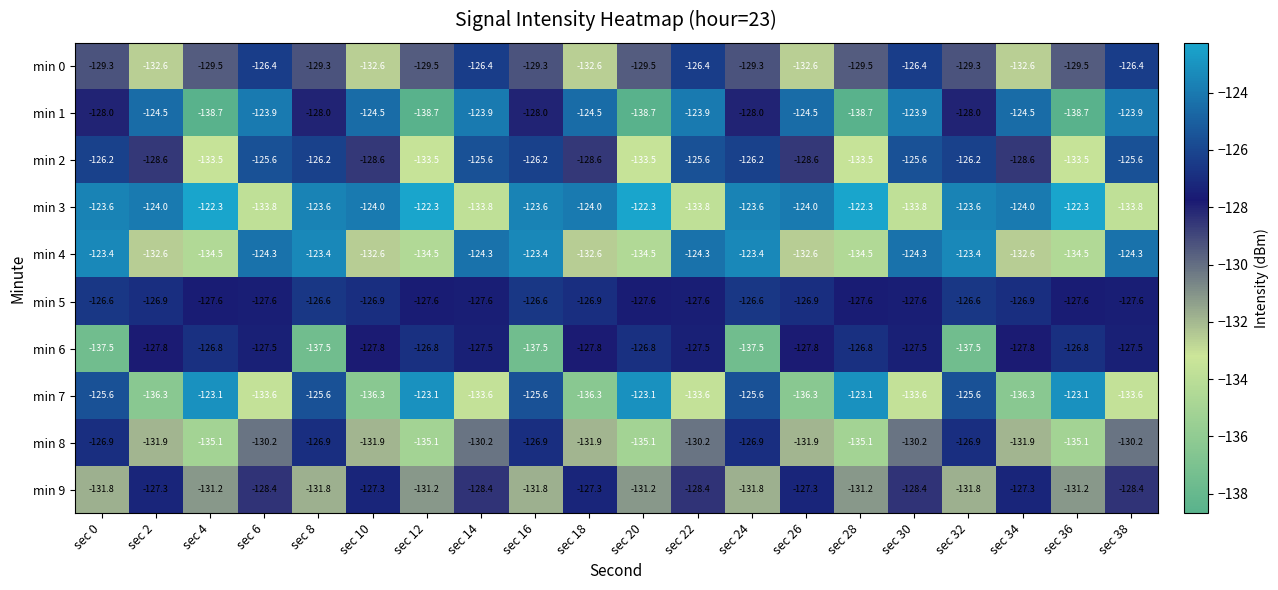

Which series has the largest total across all categories?

min 3